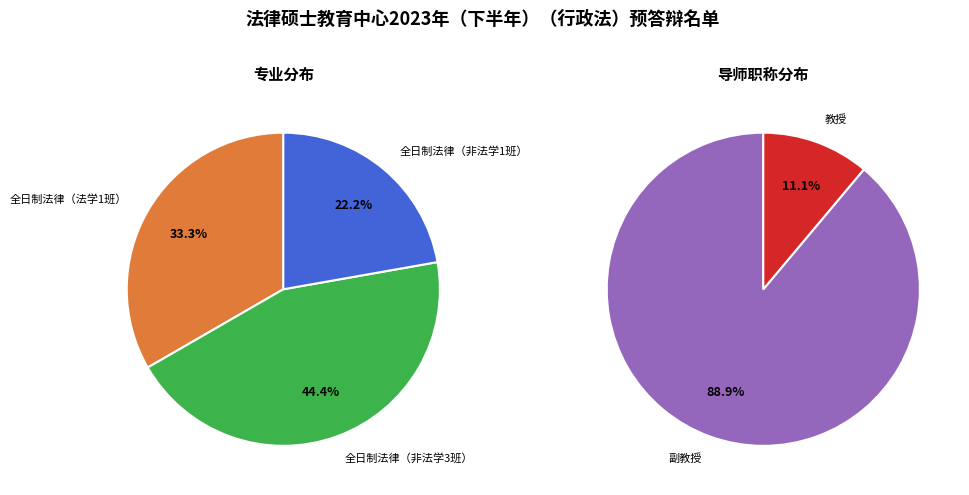

Which category has the smallest portion of the pie?

全日制法律（非法学1班）